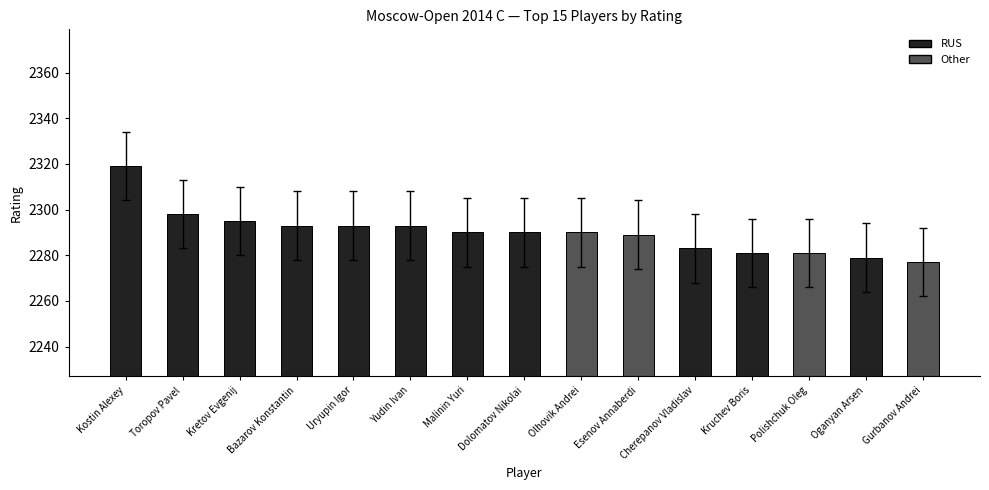

What is the smallest value displayed?

2277